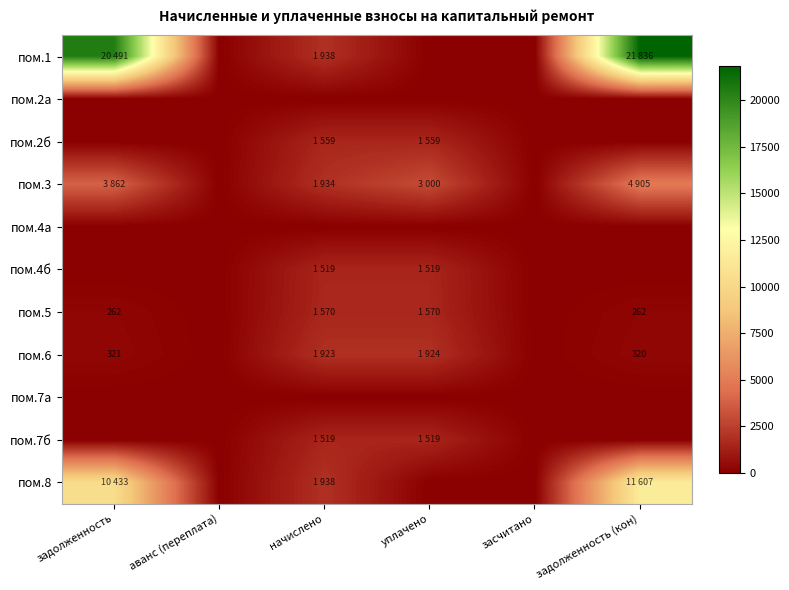

At which category is the sum across all series the highest?

задолженность (кон)